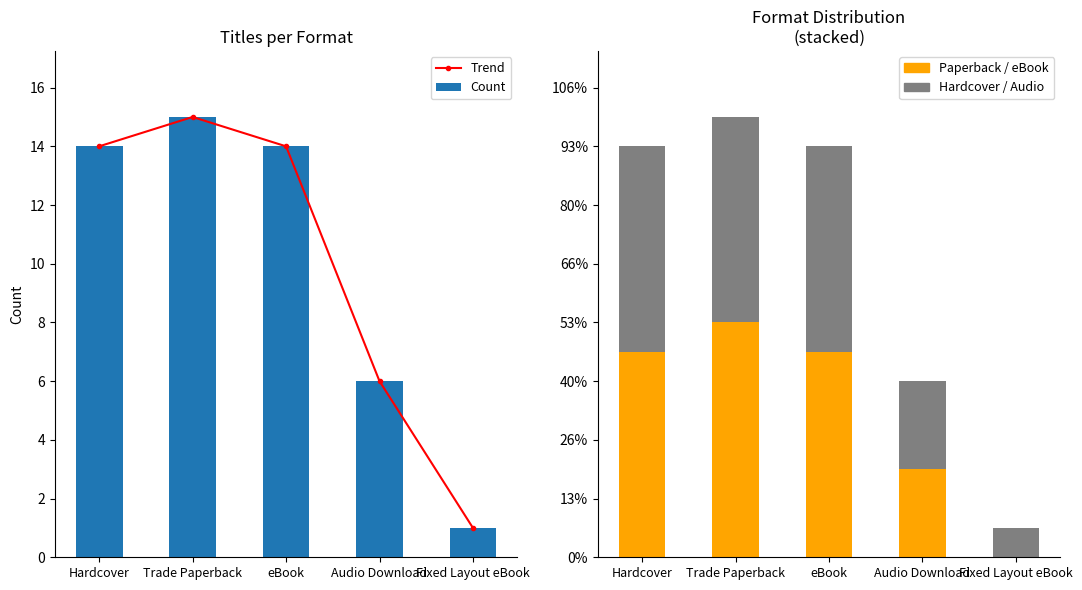

List the series in order of their peak value, highest first.

Trend, Count, Paperback / eBook, Hardcover / Audio